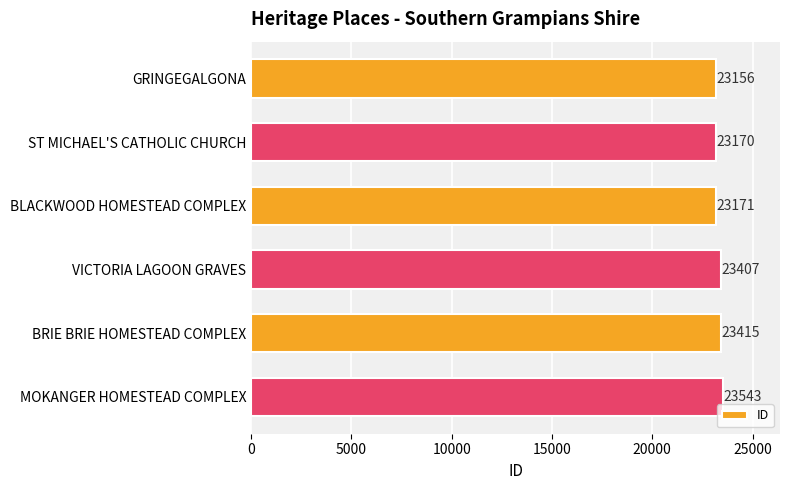

At which label is the value closest to 23349?

VICTORIA LAGOON GRAVES